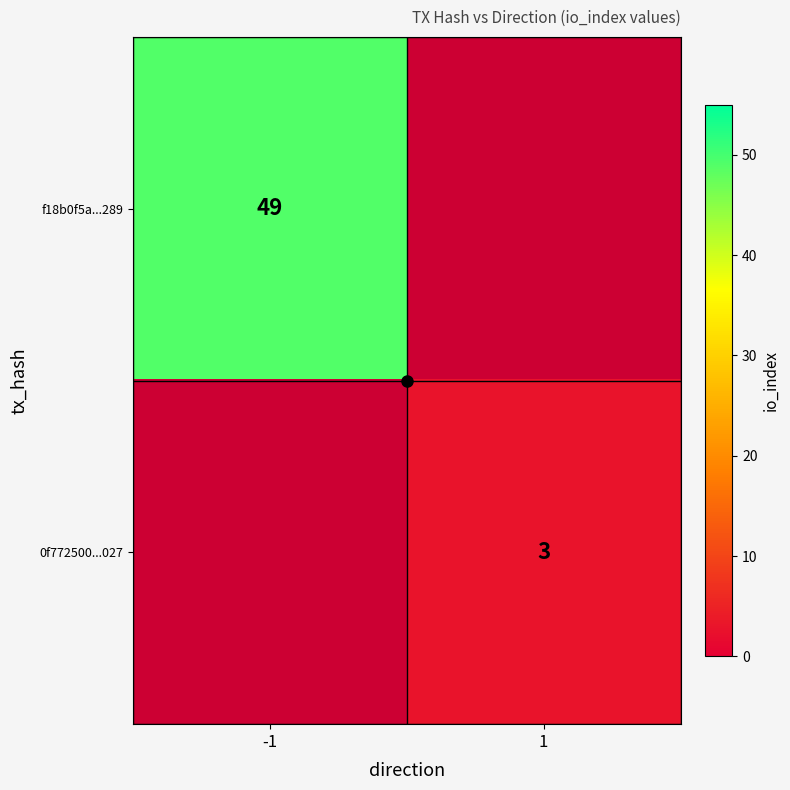

What is the maximum value shown in the chart?

49.0